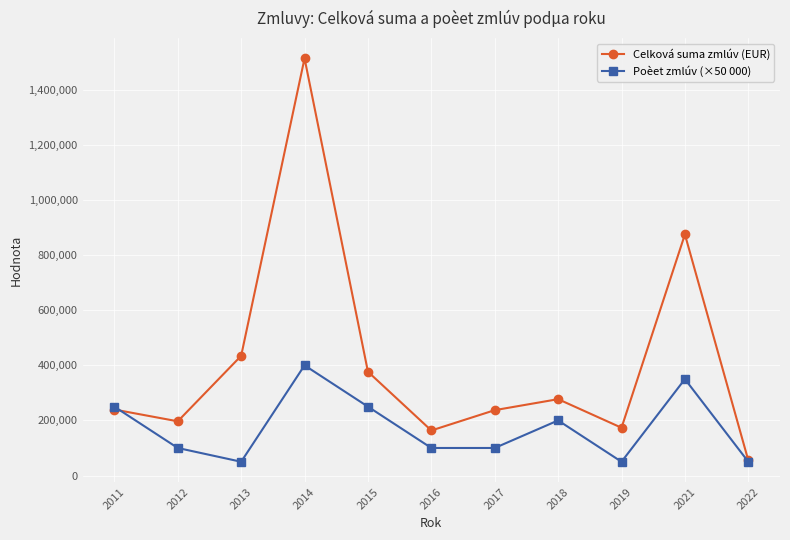

What is the total value across all series at 2013?

484421.2